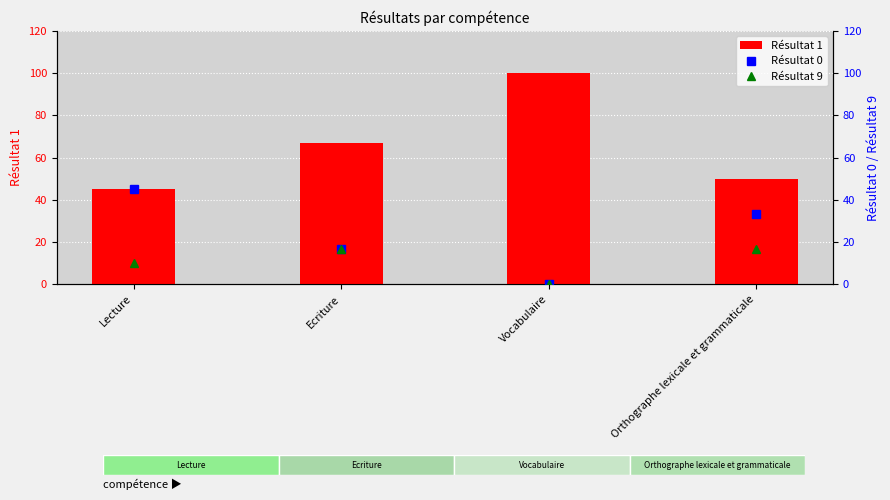

Which has a higher value, Vocabulaire or Orthographe lexicale et grammaticale?

Vocabulaire